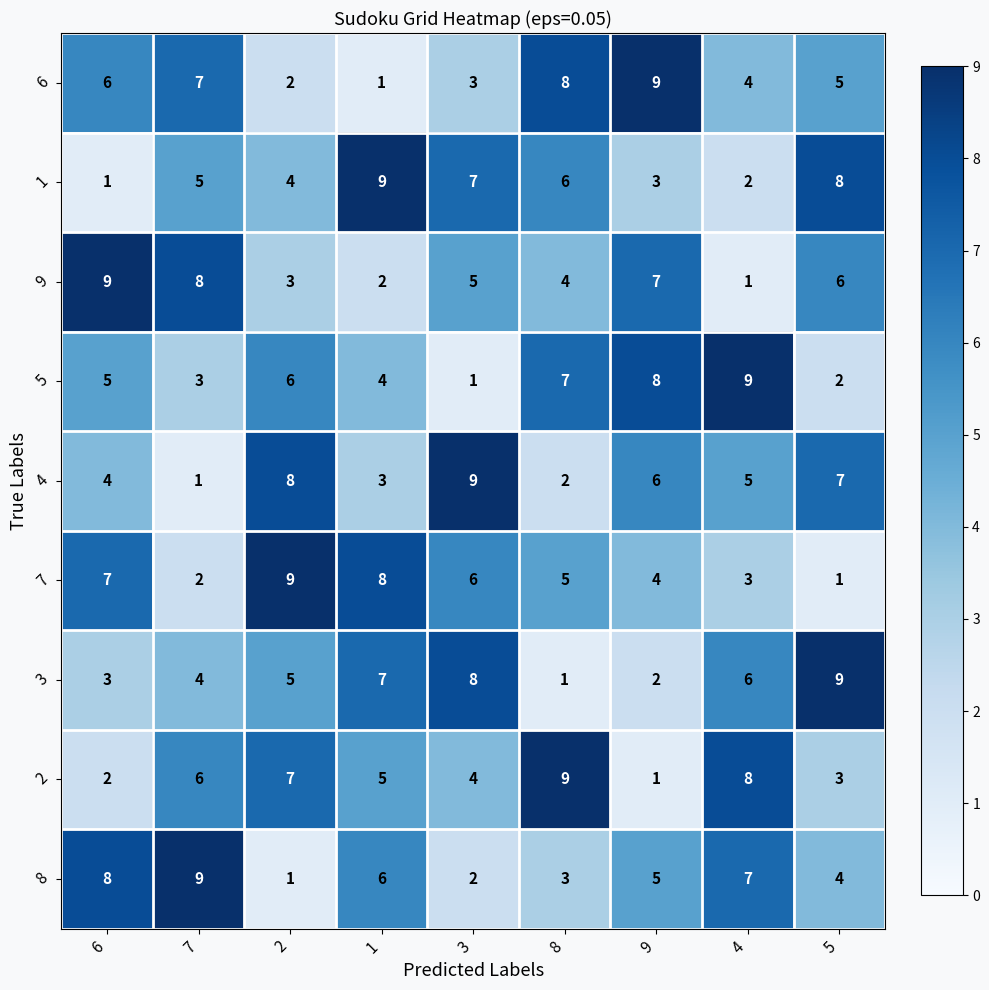

What is the spread (max minus min) of values at 6?

8